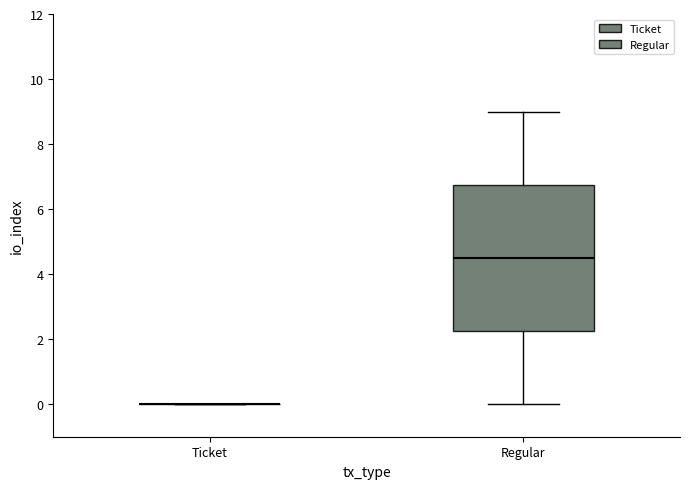

Comparing the boxes themselves (not the whiskers), which one is the tallest?

Regular